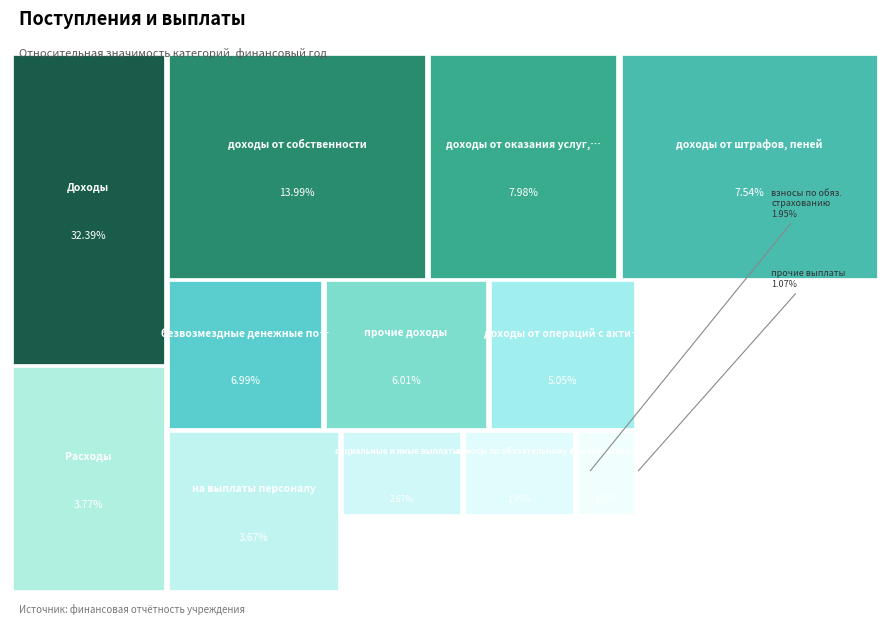

How many slices are in this pie chart?

12